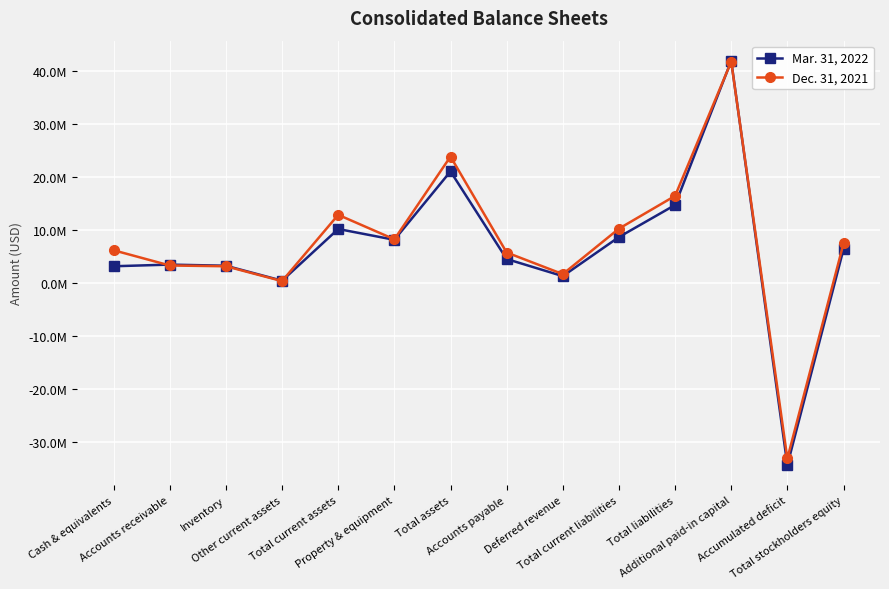

Which series has the largest total across all categories?

Dec. 31, 2021